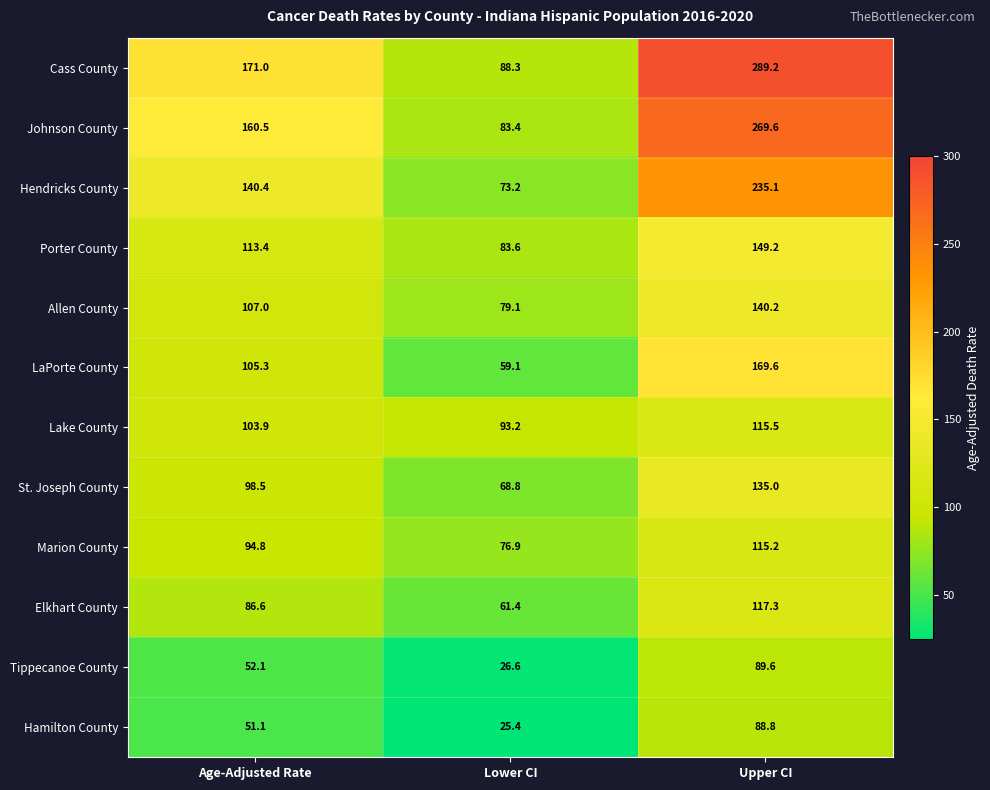

What is the smallest value displayed?

25.4